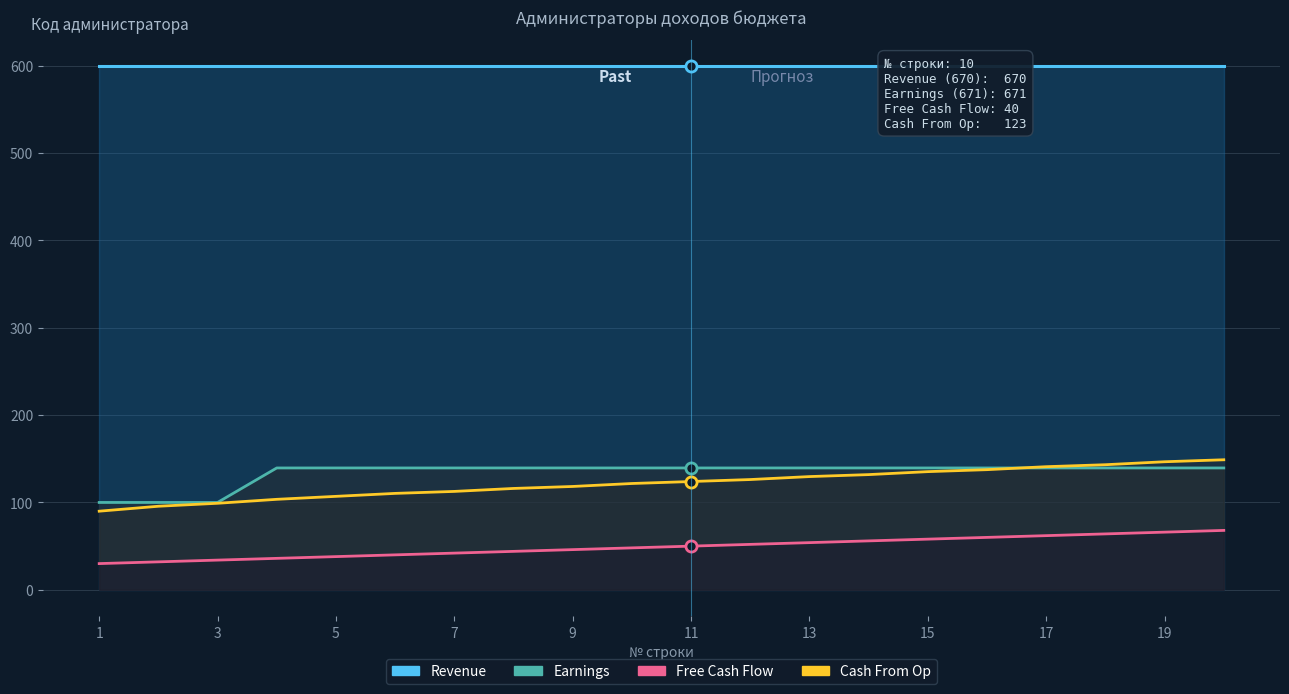

True or false: Revenue and Cash From Op cross at least once.

False